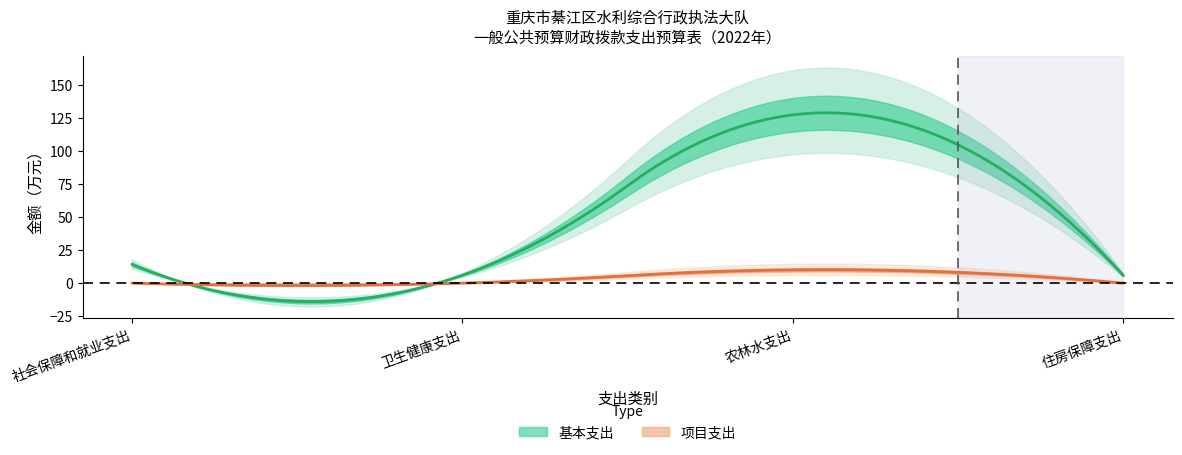

At which category is the sum across all series the highest?

农林水支出